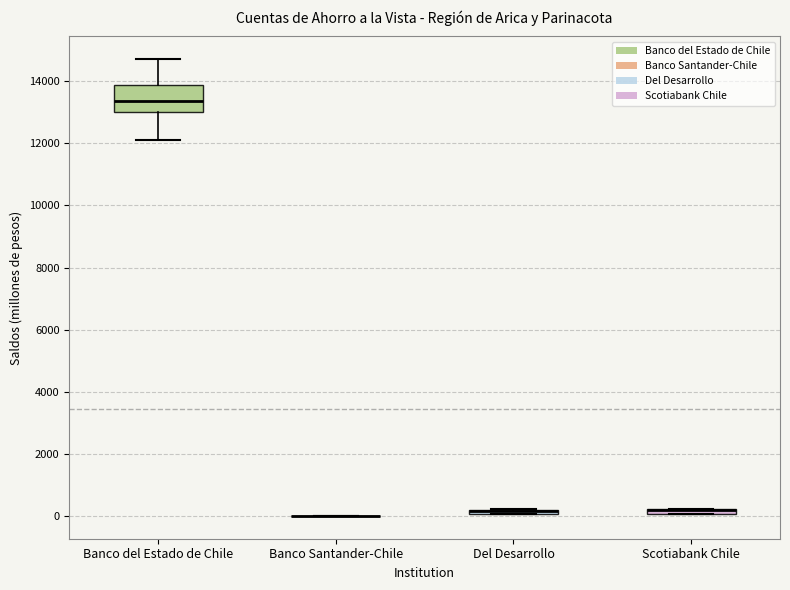

Which box is the tallest, from its lower edge to its upper edge?

Banco del Estado de Chile